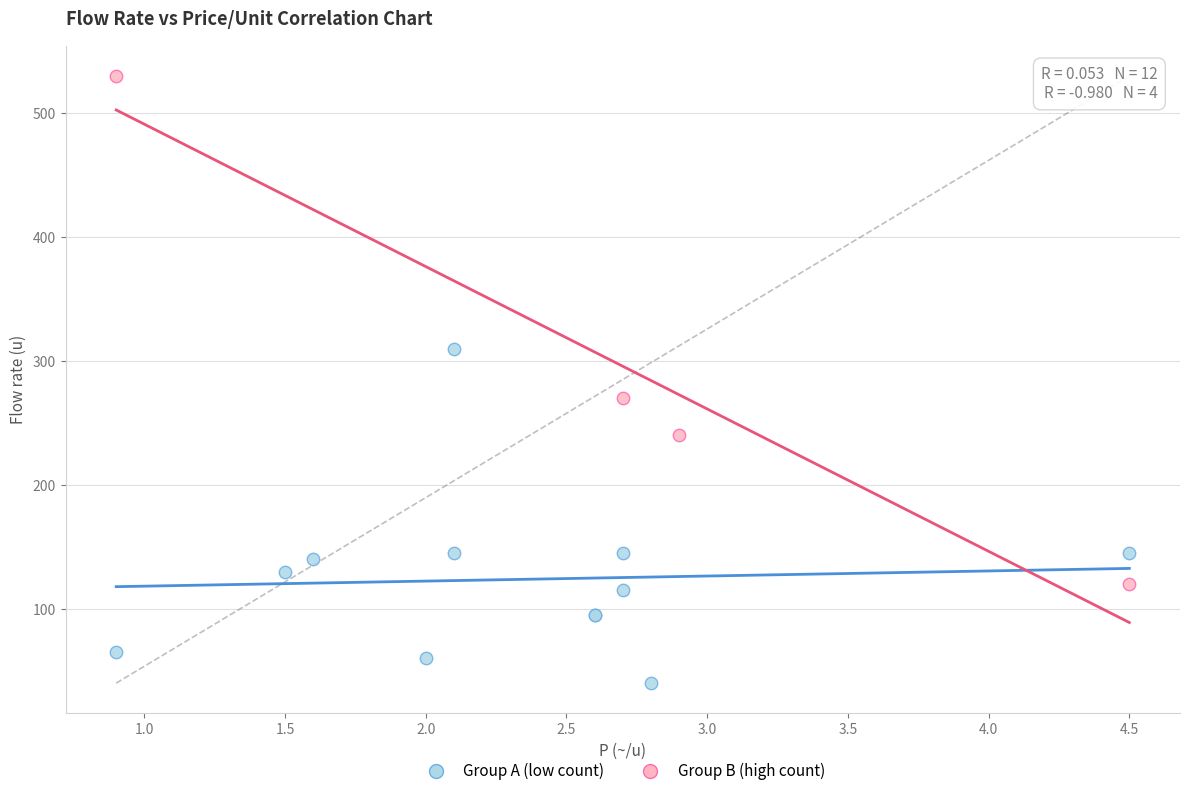

Which series reaches the maximum Y coordinate?

Group B (high count)